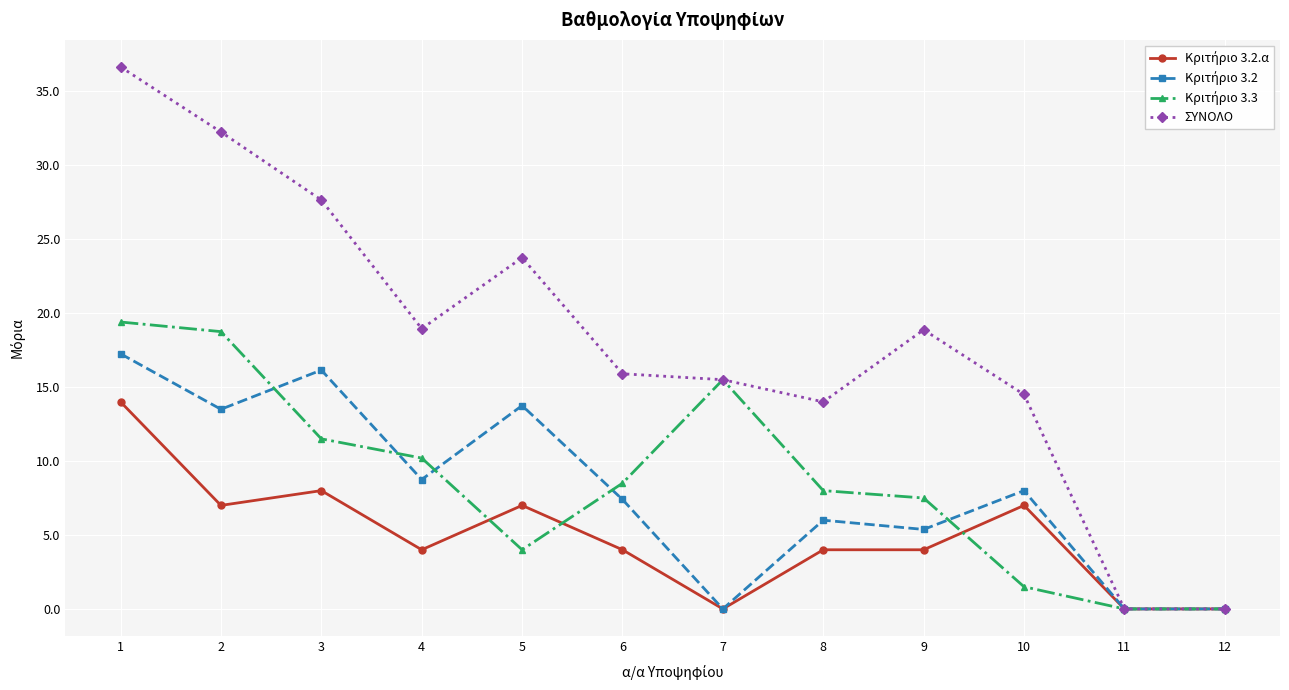

Where is the first local minimum for ΣΥΝΟΛΟ?

4